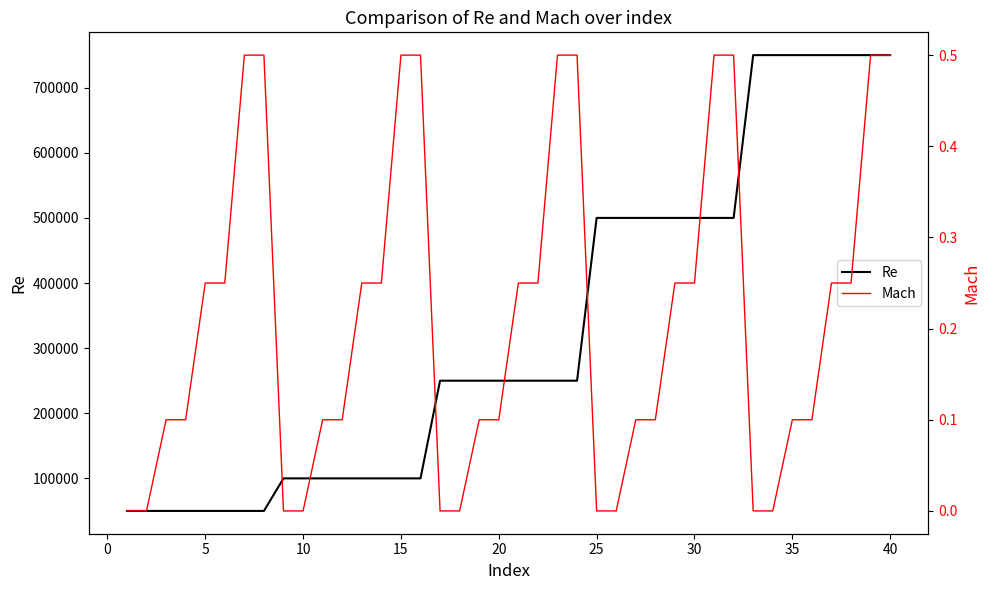

What is the maximum value for Re?

750000